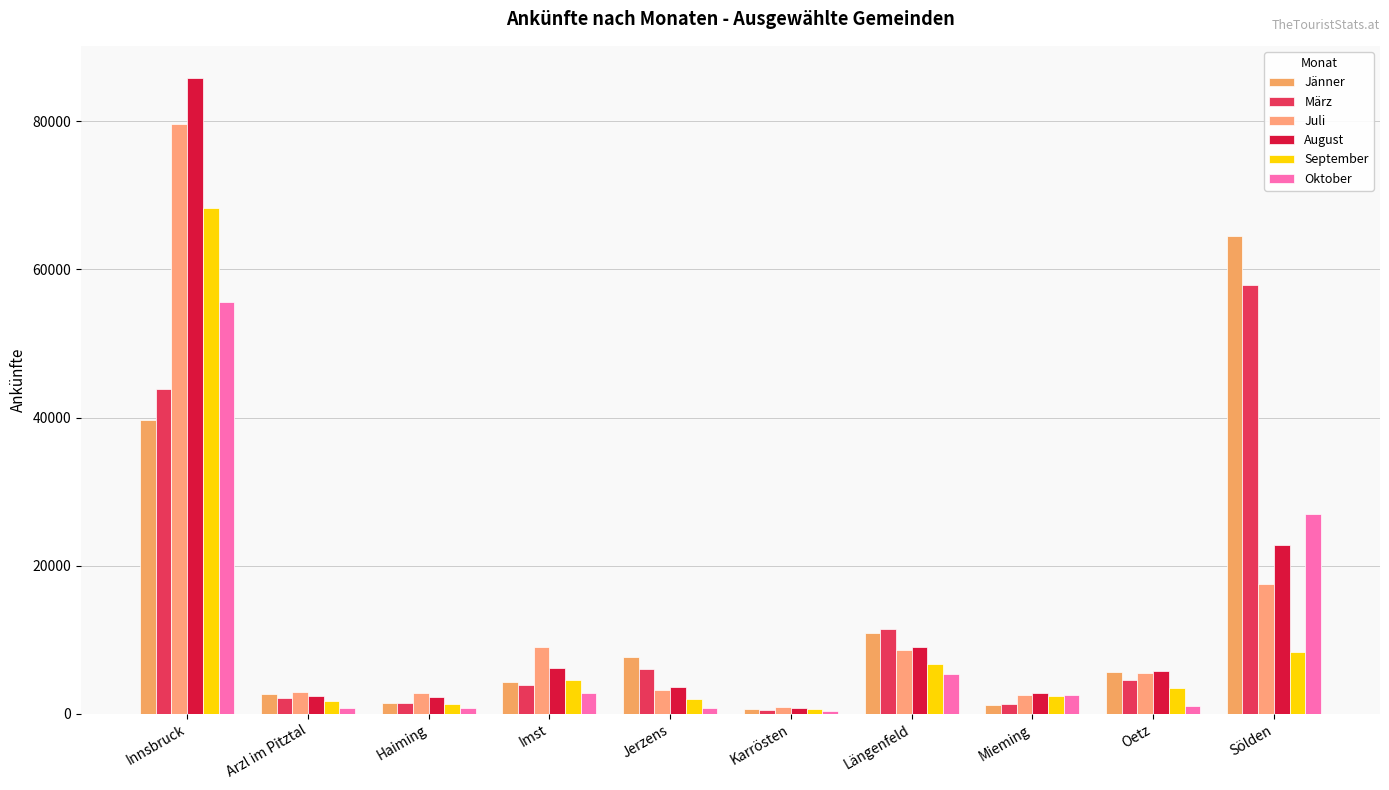

Does the chart contain stacked bars?

No